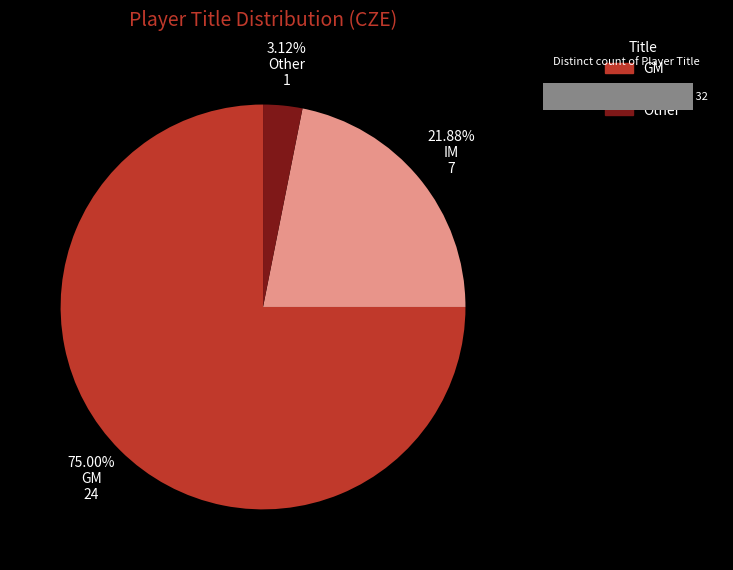

Which has a higher value,  or GM?

GM